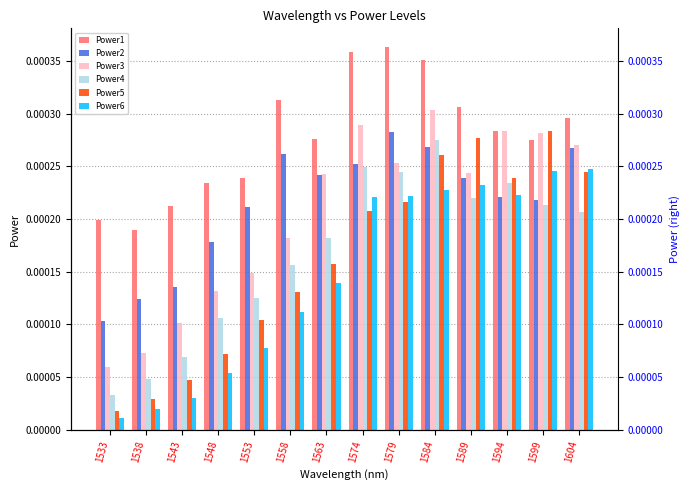

Are the bars horizontal?

No